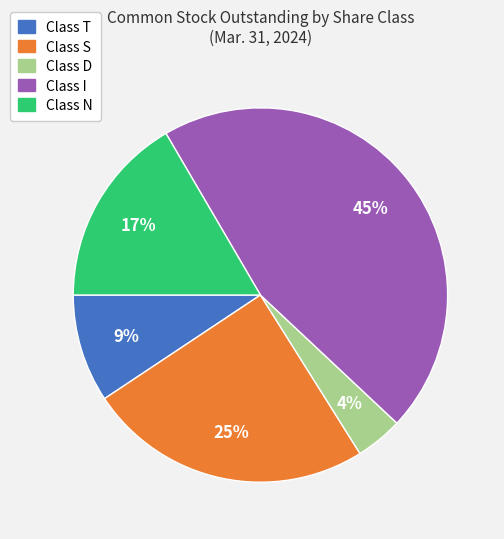

Is the sum of Class I and Class S greater than half?

Yes